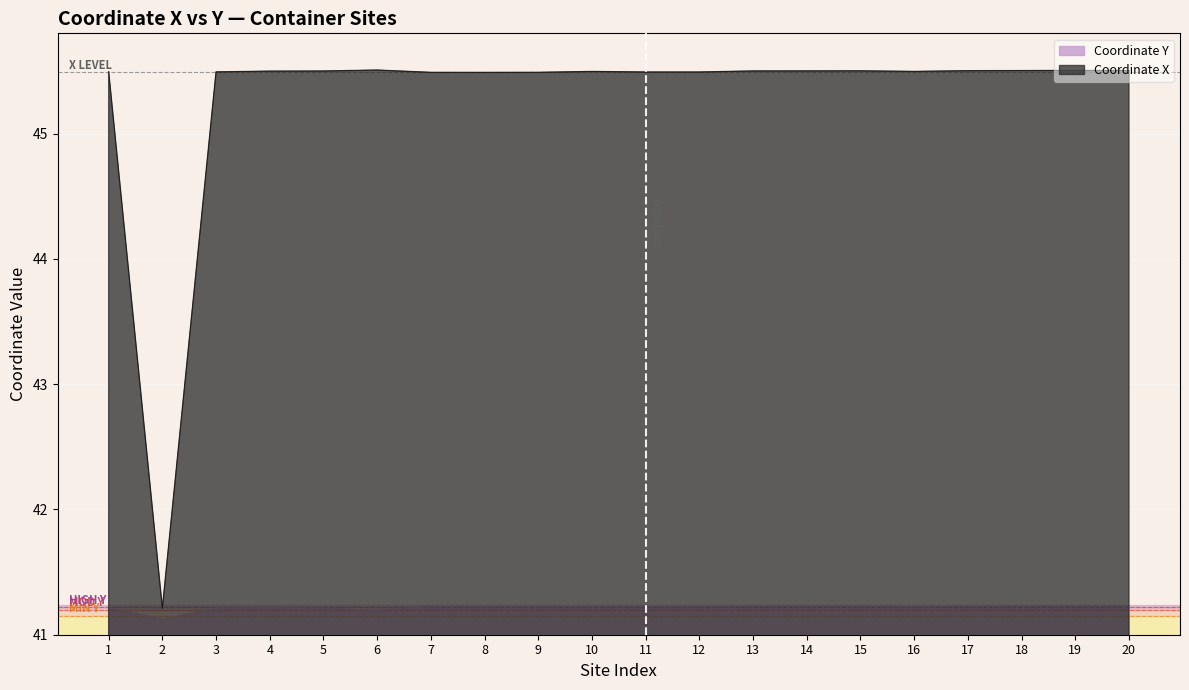

At which category is the sum across all series the highest?

20